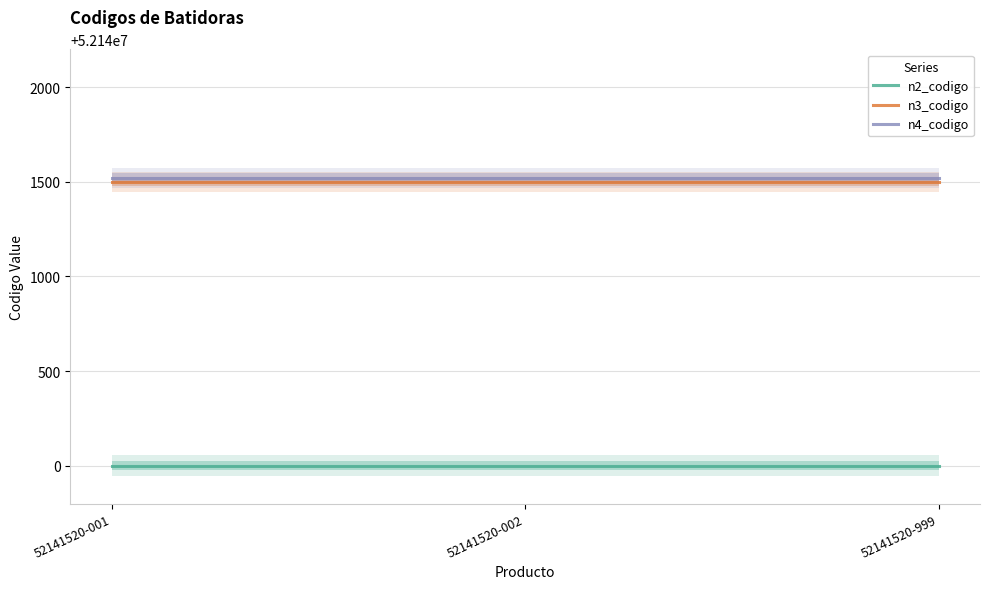

Where is n3_codigo nearest to the value 52141500?

52141520-001